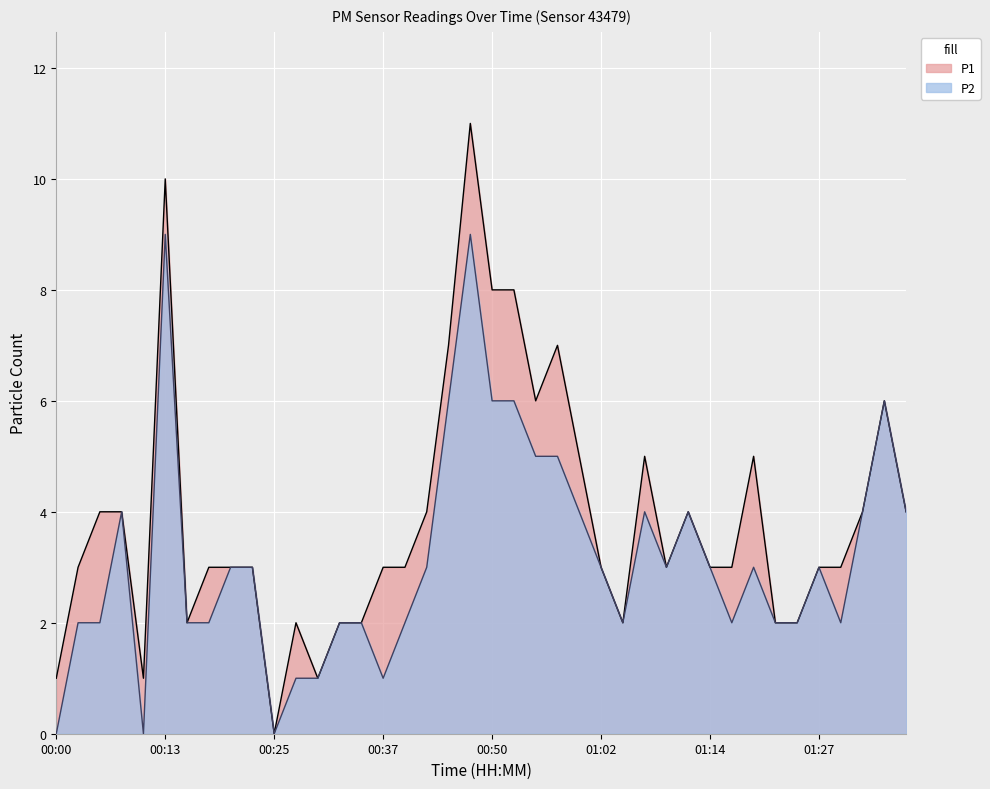

True or false: P2 and P1 intersect in this chart.

False